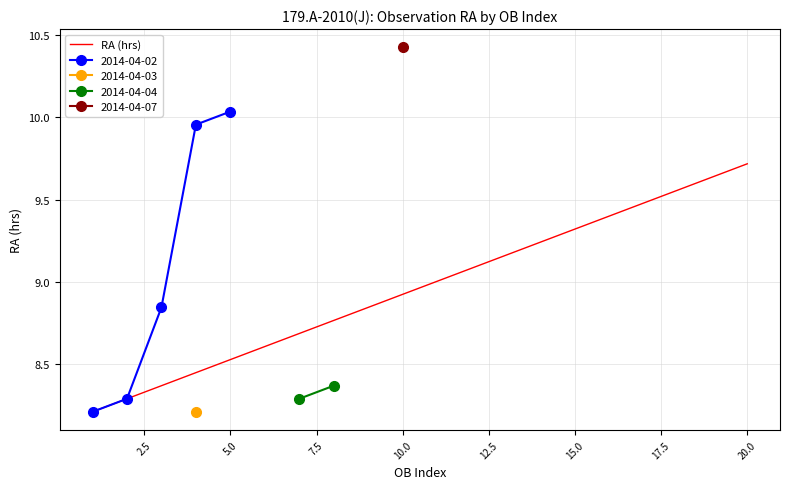

What is the maximum value for RA (hrs)?

9.7